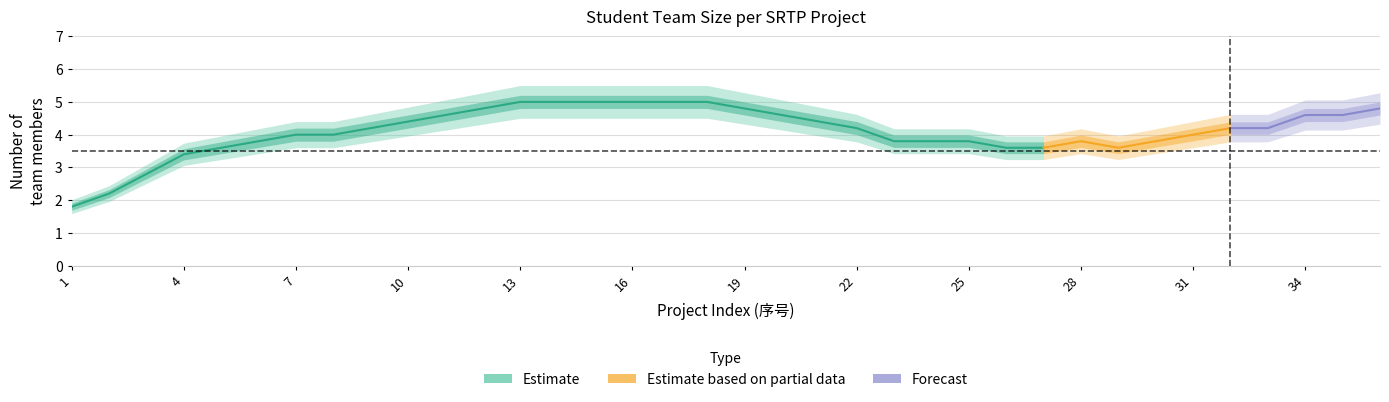

How many data points does each series have?

36